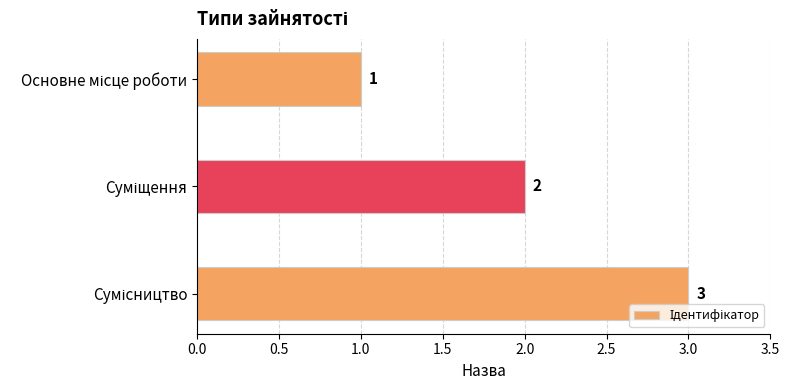

What is the value of the 2nd bar from the top?

2